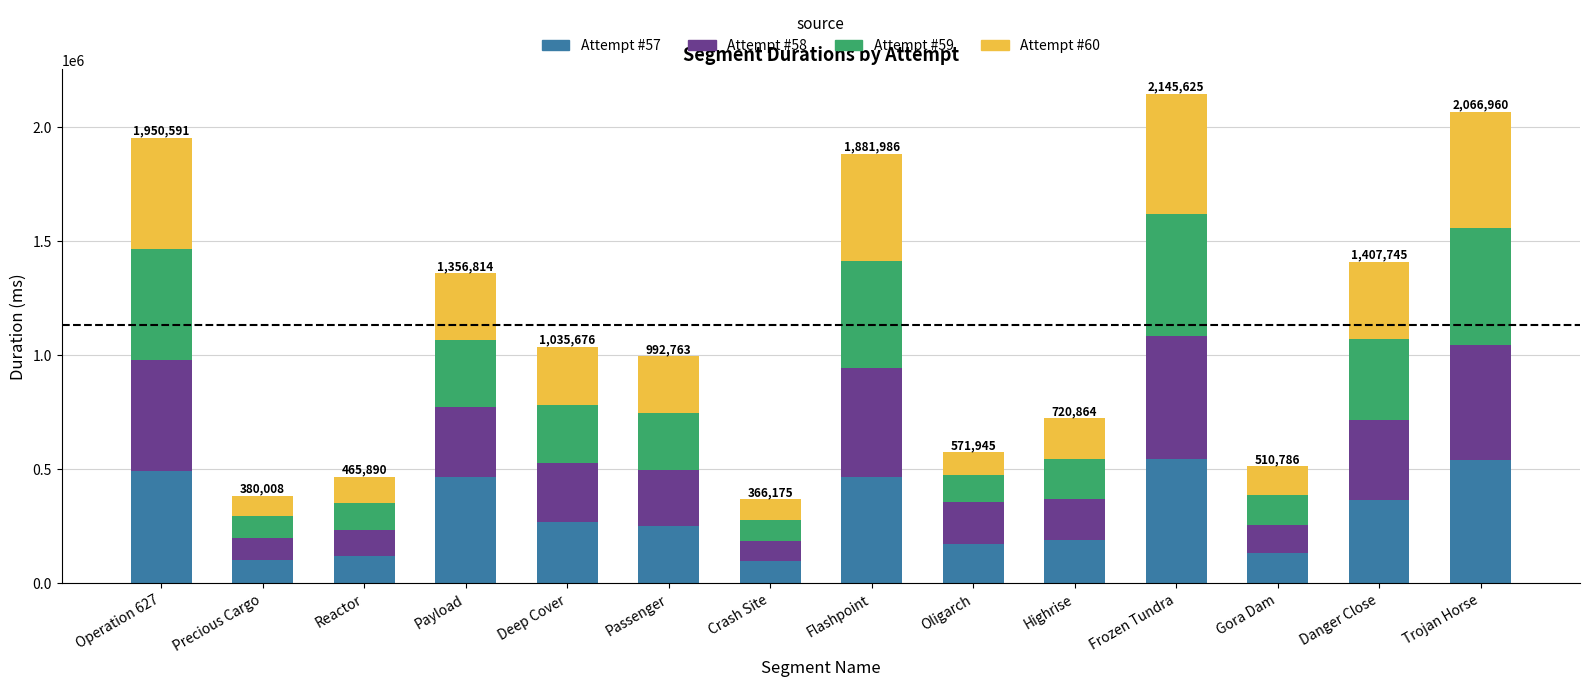

What is the total value across all series at Precious Cargo?

380008